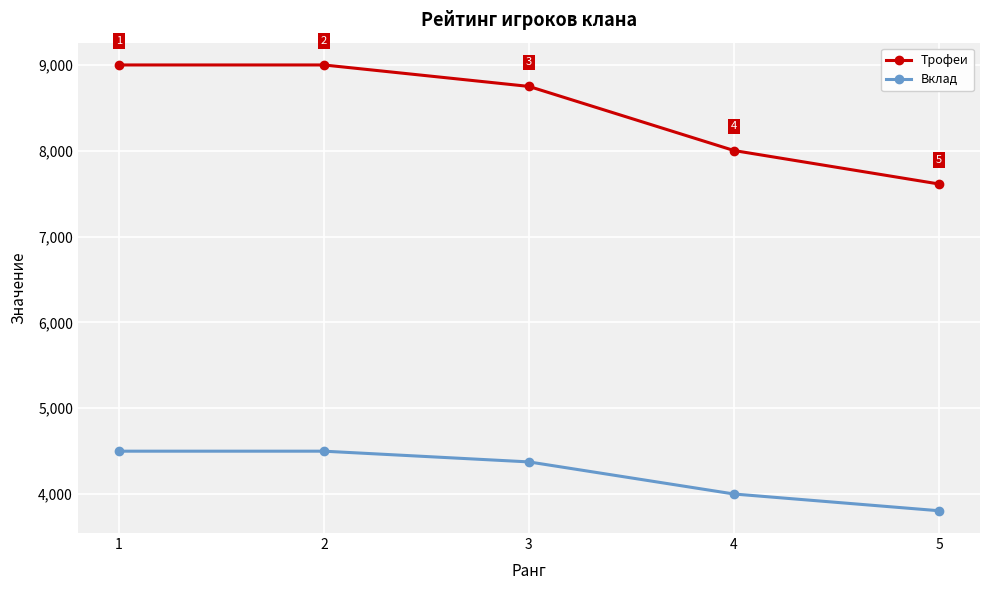

Reading left to right, extract all data points from this chart.

Трофеи: 1=9000	2=9000	3=8750	4=8003	5=7613
Вклад: 1=4500	2=4500	3=4375	4=4001	5=3806